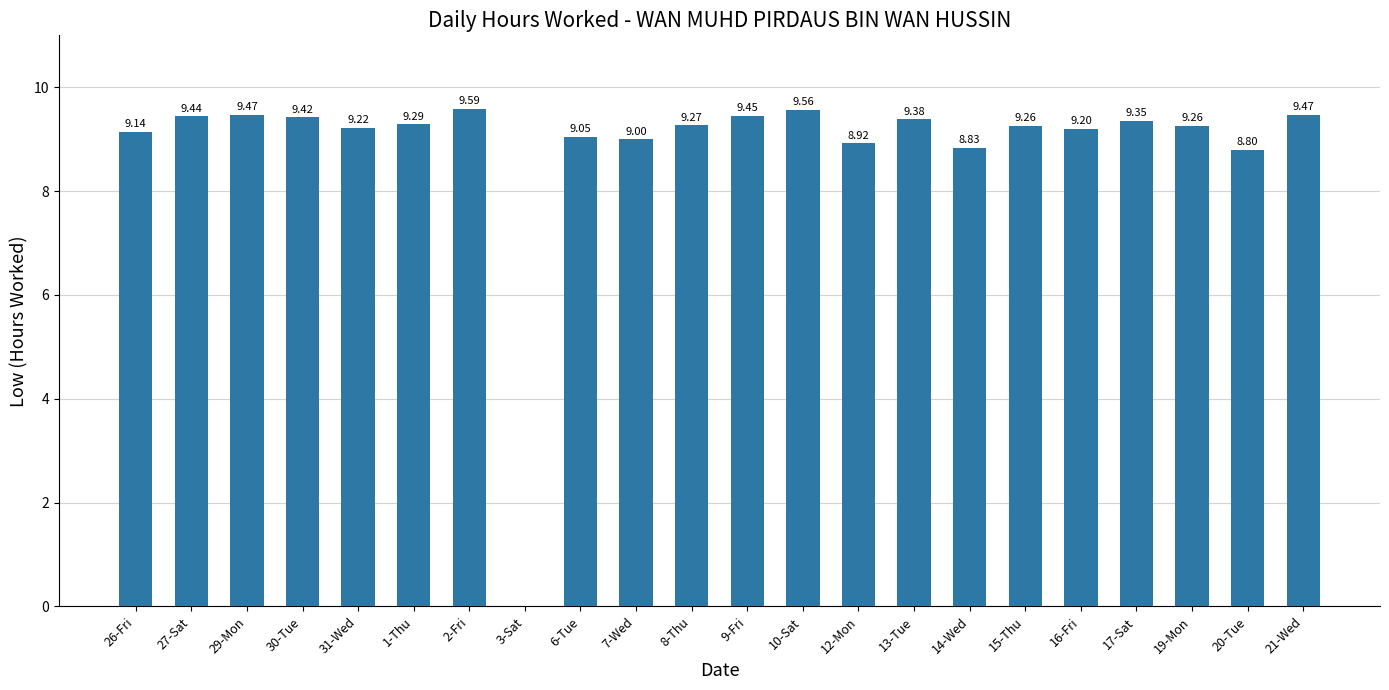

What is the greatest value displayed?

9.6